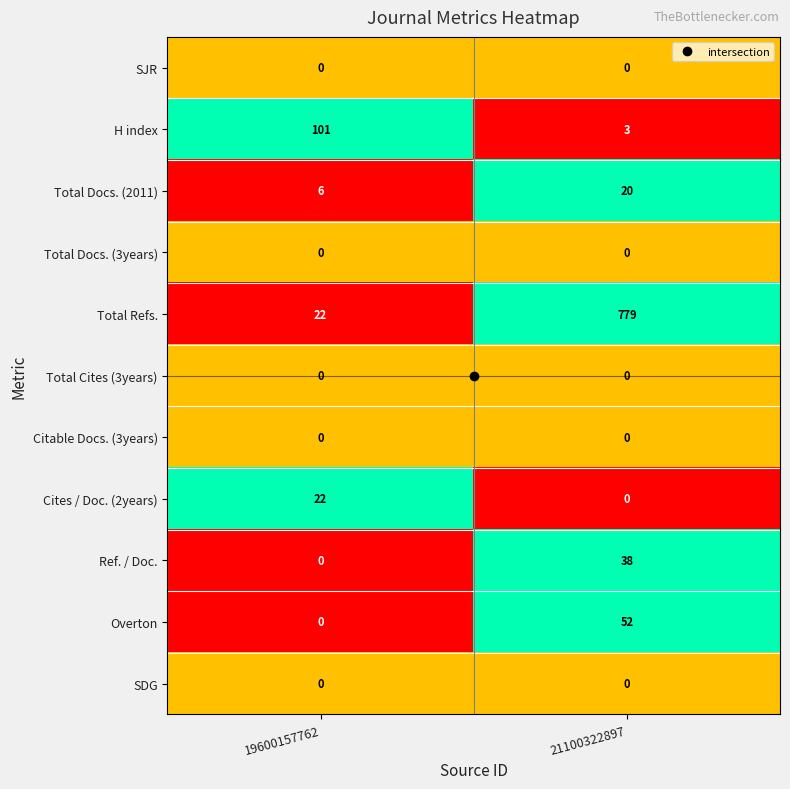

At which category is the sum across all series the highest?

21100322897